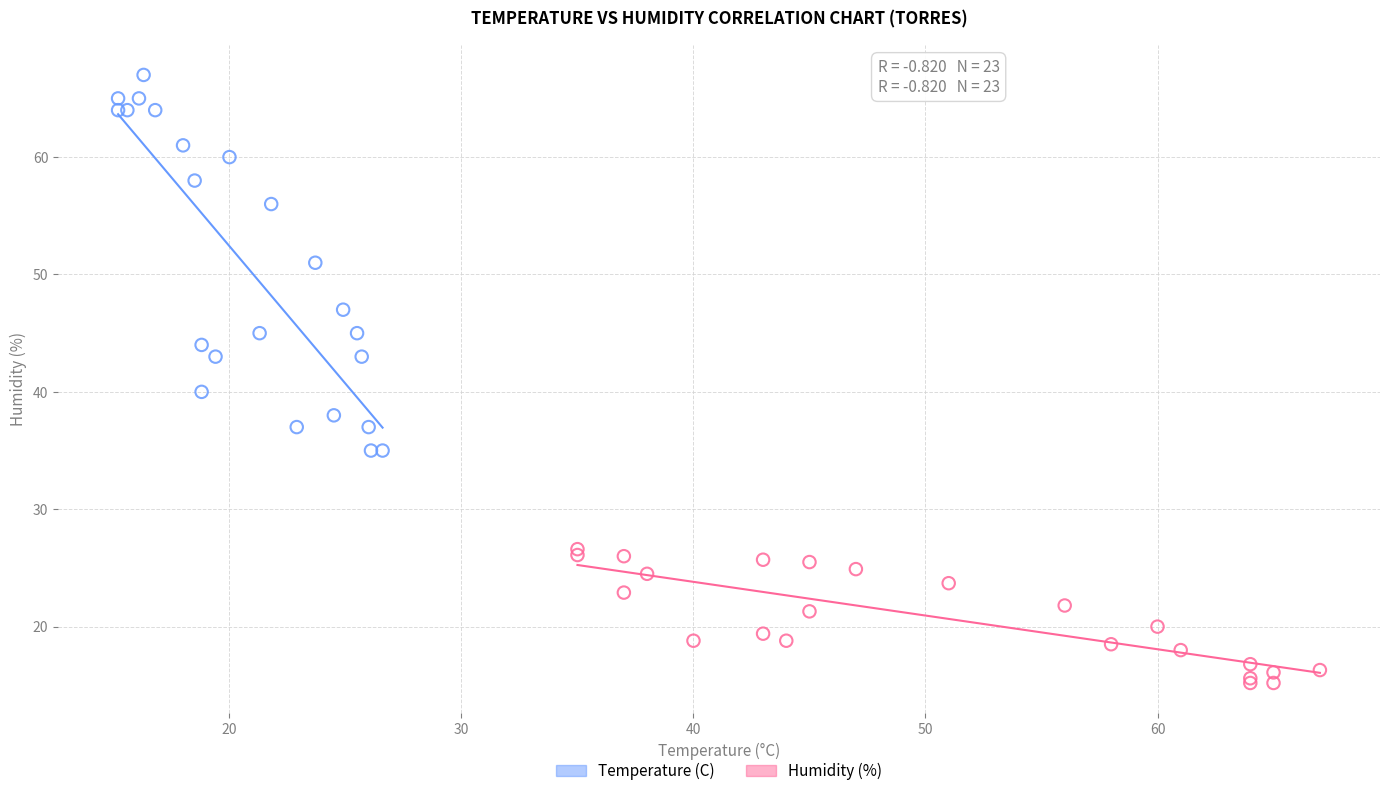

Which series contains the highest Y value?

Temperature (C)